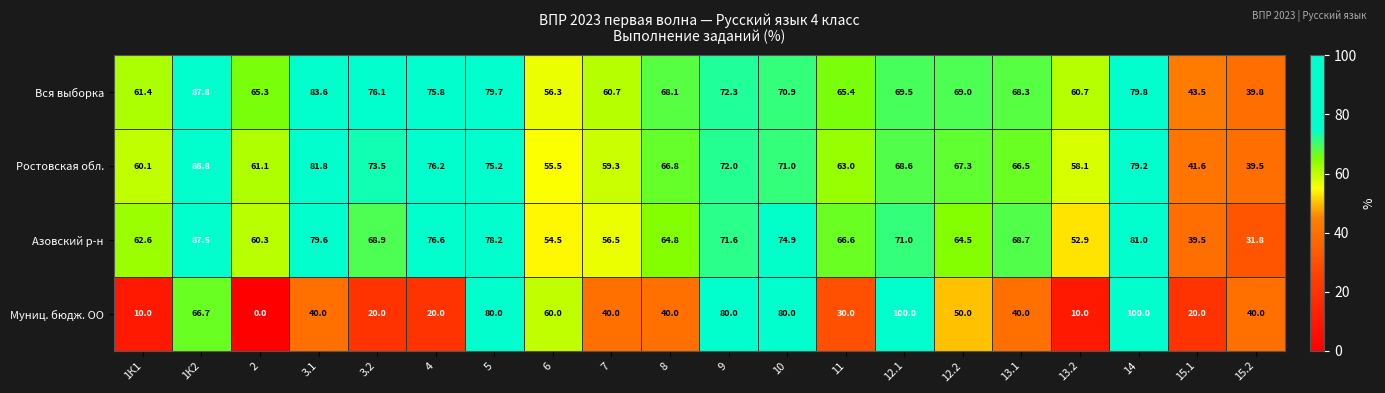

Which series has the largest range (max minus min)?

Муниц. бюдж. ОО